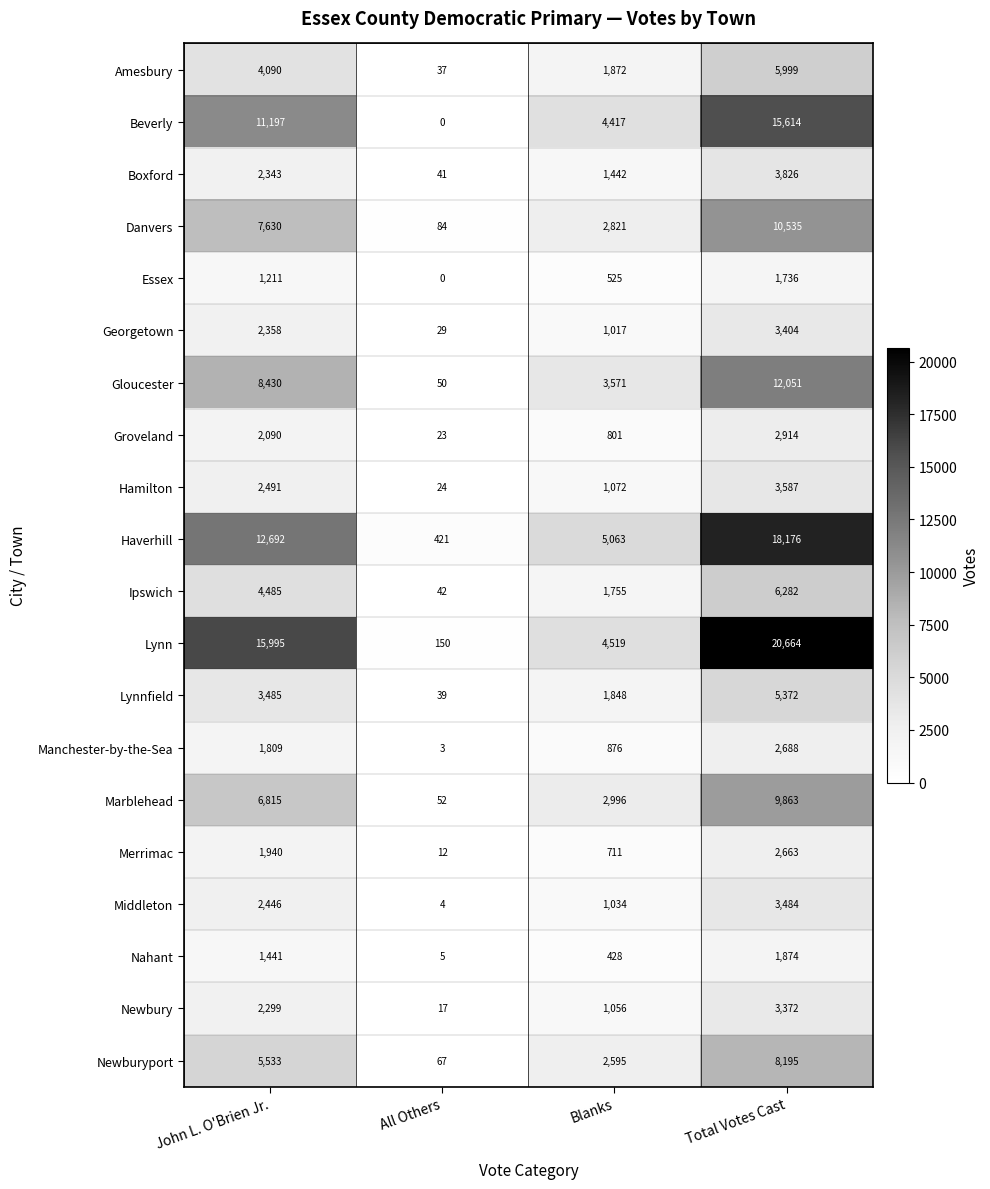

What is the difference between the maximum and minimum values in the Ipswich series?

6240